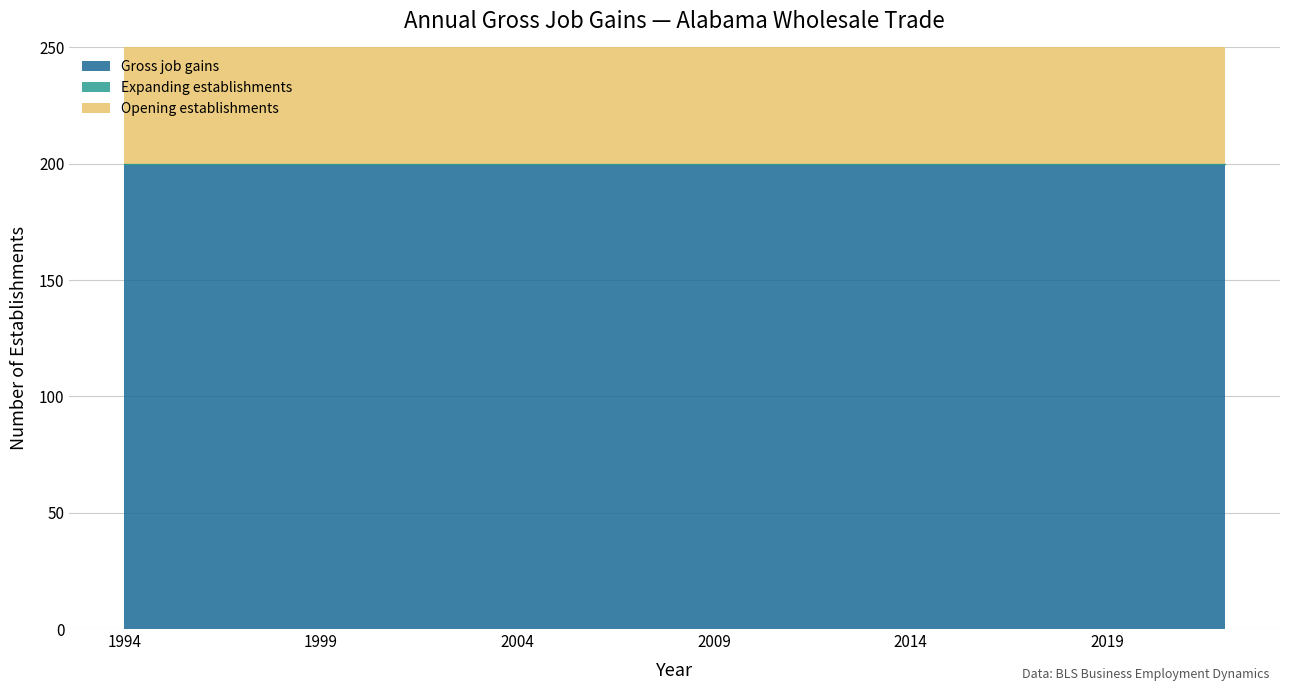

Which series changed the most between 1998 and 2016?

Gross job gains